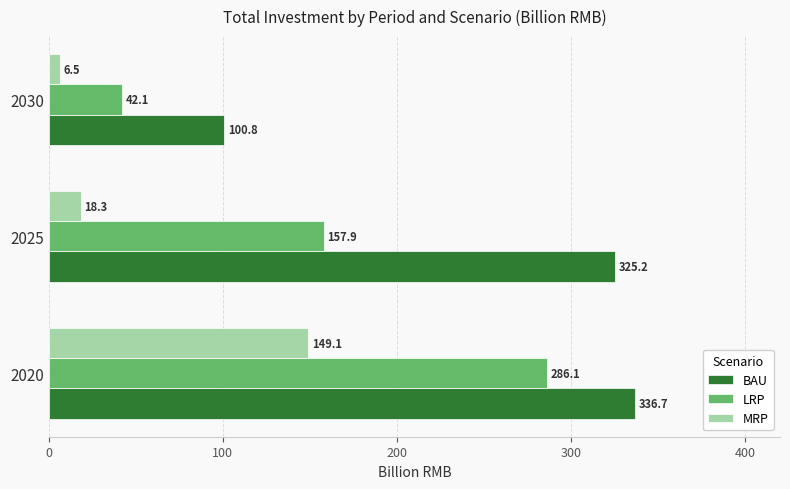

What are all the series names shown in the legend?

BAU, LRP, MRP